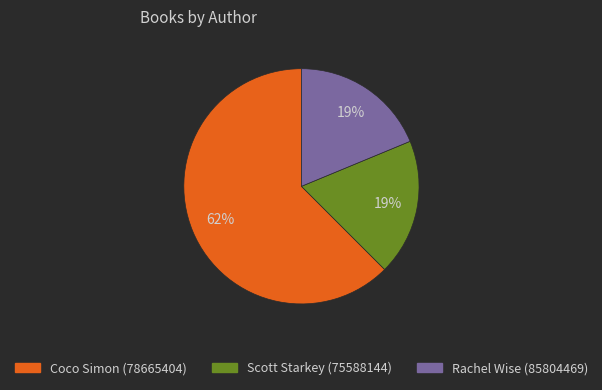

What is the majority slice?

Coco Simon (78665404)